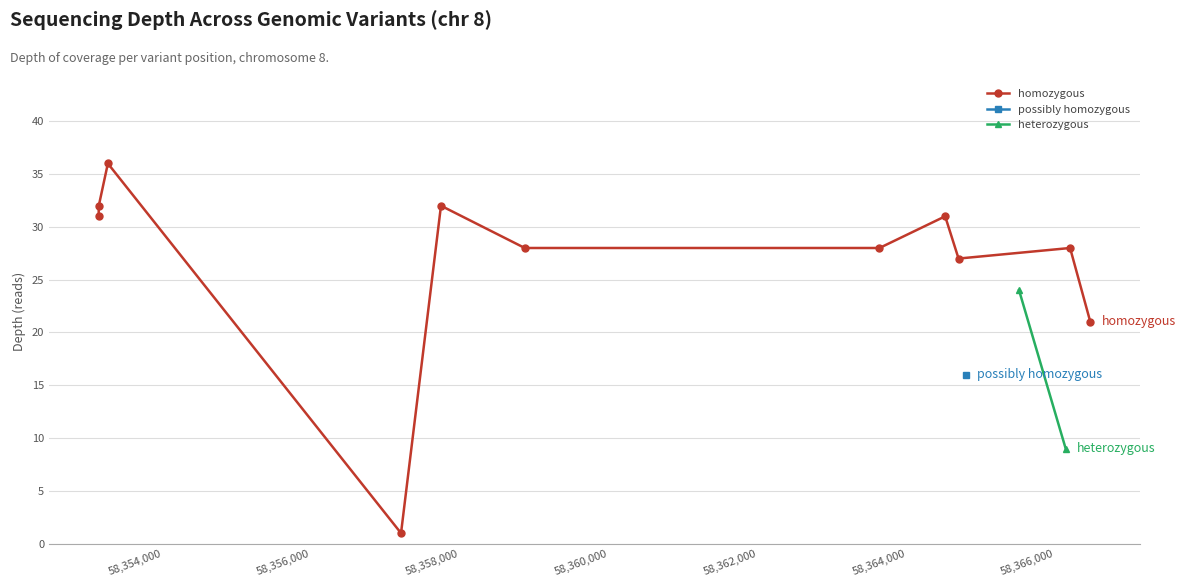

How many interior local peaks does the homozygous series have?

4